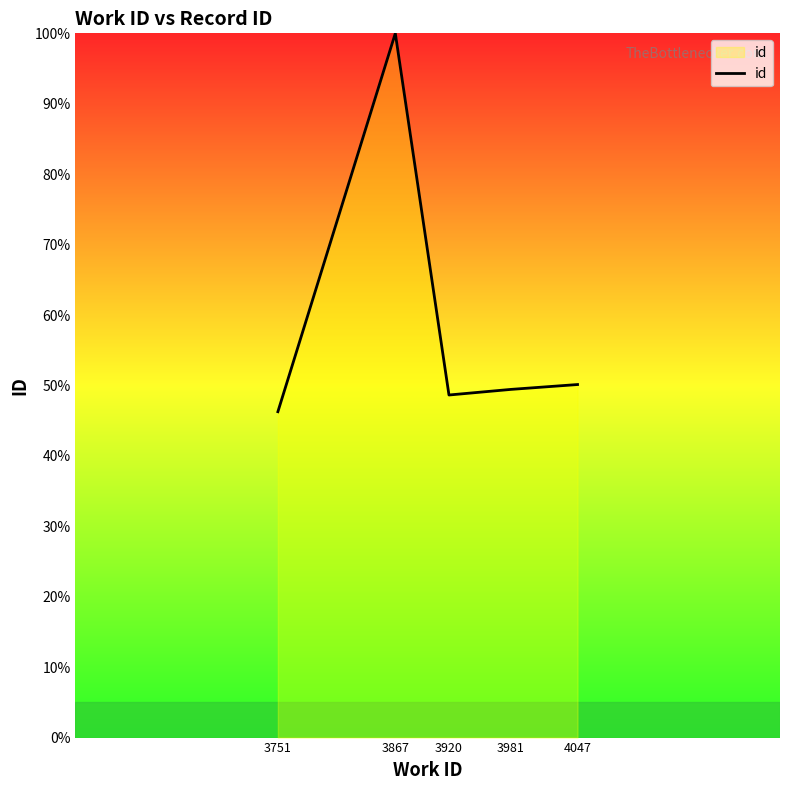

Approximately how many times larger is the value at 3981 compared to 3751?

1.1